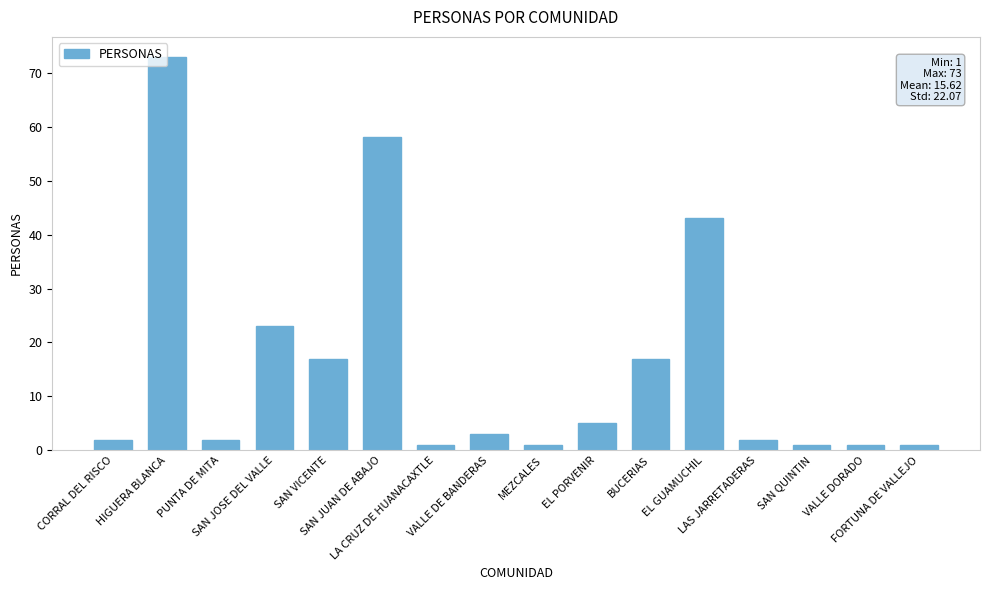

Reading left to right, list all the values displayed in this chart.

CORRAL DEL RISCO=2	HIGUERA BLANCA=73	PUNTA DE MITA=2	SAN JOSE DEL VALLE=23	SAN VICENTE=17	SAN JUAN DE ABAJO=58	LA CRUZ DE HUANACAXTLE=1	VALLE DE BANDERAS=3	MEZCALES=1	EL PORVENIR=5	BUCERIAS=17	EL GUAMUCHIL=43	LAS JARRETADERAS=2	SAN QUINTIN=1	VALLE DORADO=1	FORTUNA DE VALLEJO=1